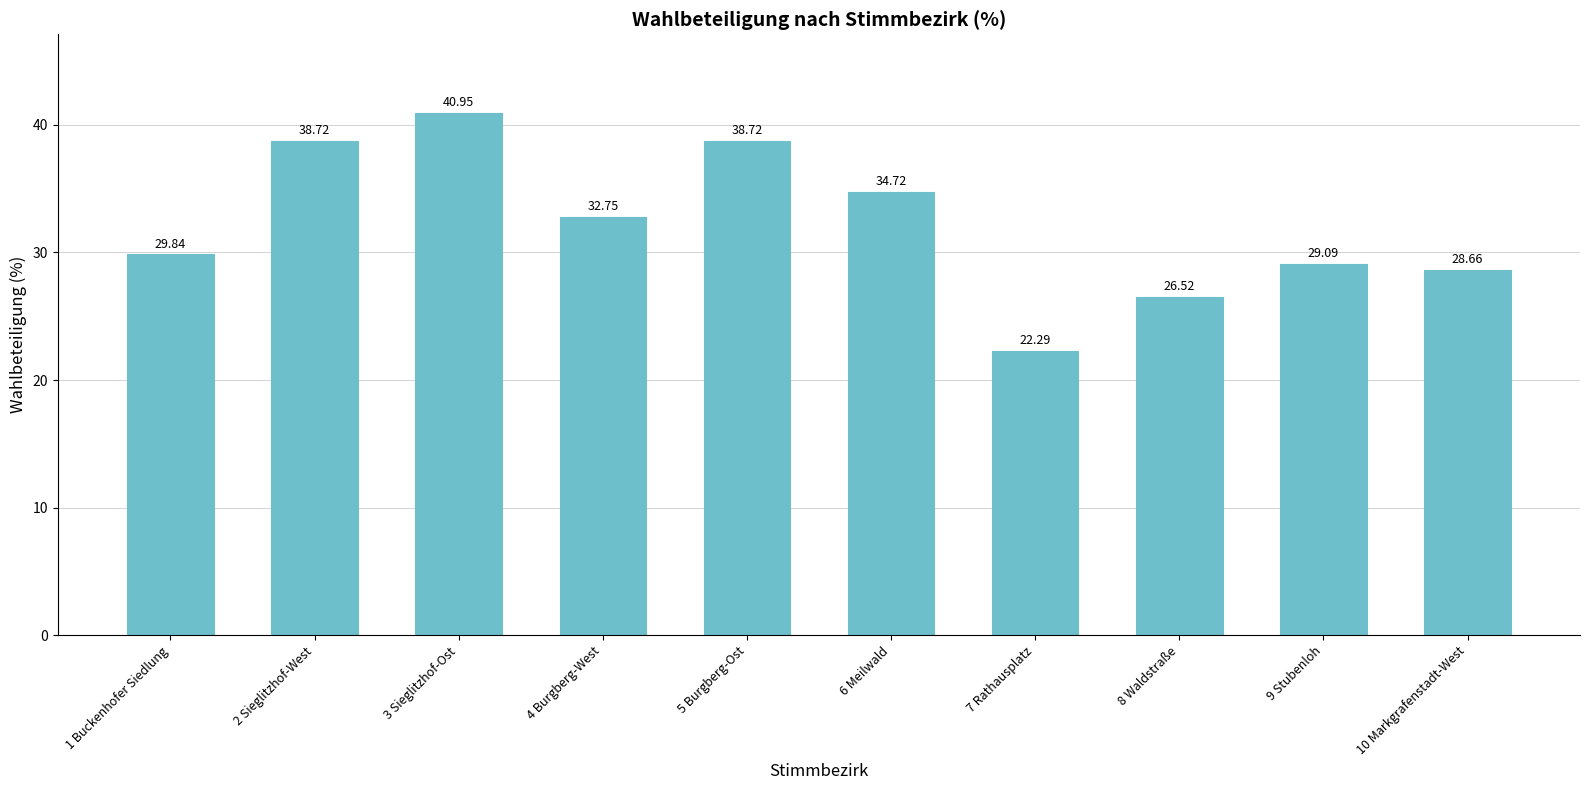

Reading right to left, list all the values displayed in this chart.

10 Markgrafenstadt-West=28.7	9 Stubenloh=29.1	8 Waldstraße=26.5	7 Rathausplatz=22.3	6 Meilwald=34.7	5 Burgberg-Ost=38.7	4 Burgberg-West=32.8	3 Sieglitzhof-Ost=41.0	2 Sieglitzhof-West=38.7	1 Buckenhofer Siedlung=29.8